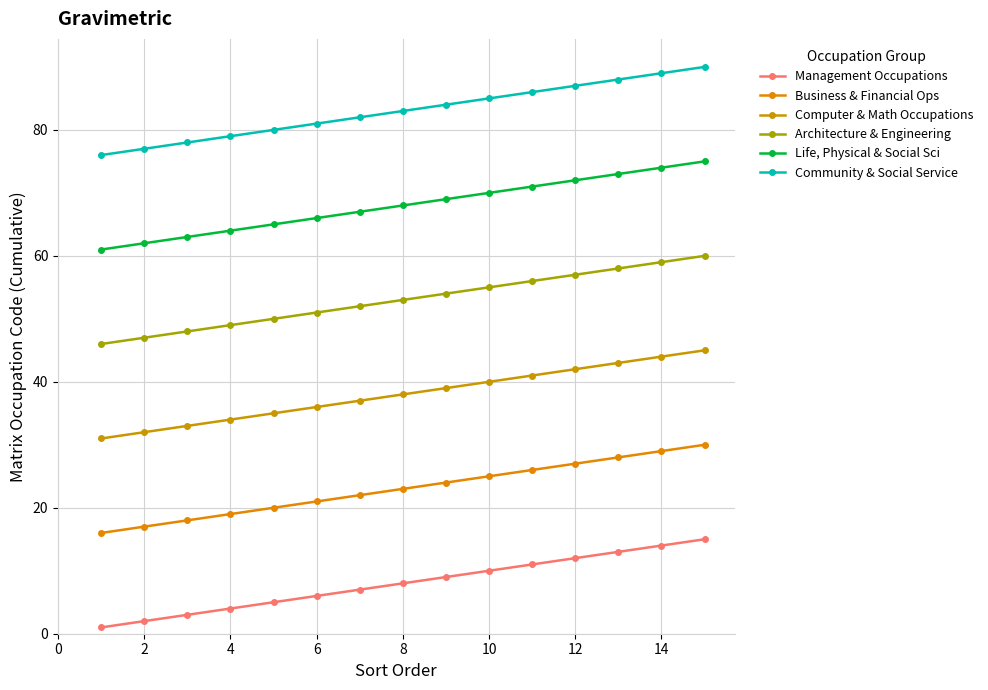

What is the smallest value displayed?

1